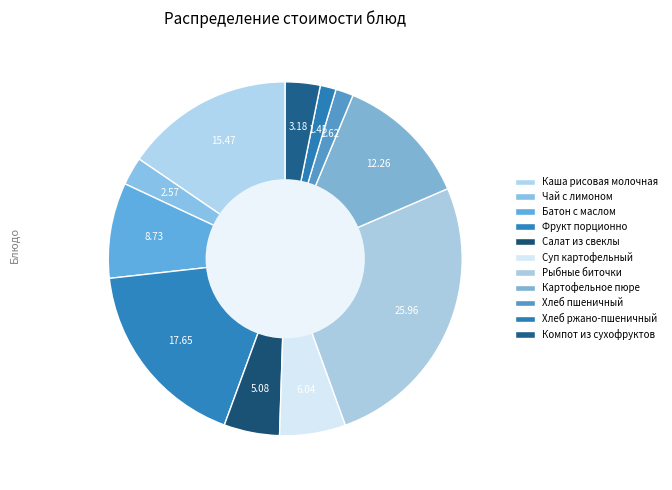

Which category has the biggest portion of the pie?

Рыбные биточки